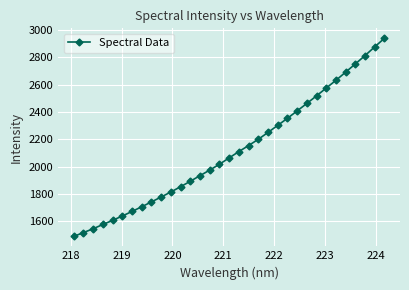

What is the difference between the second highest and minimum values?

1385.5